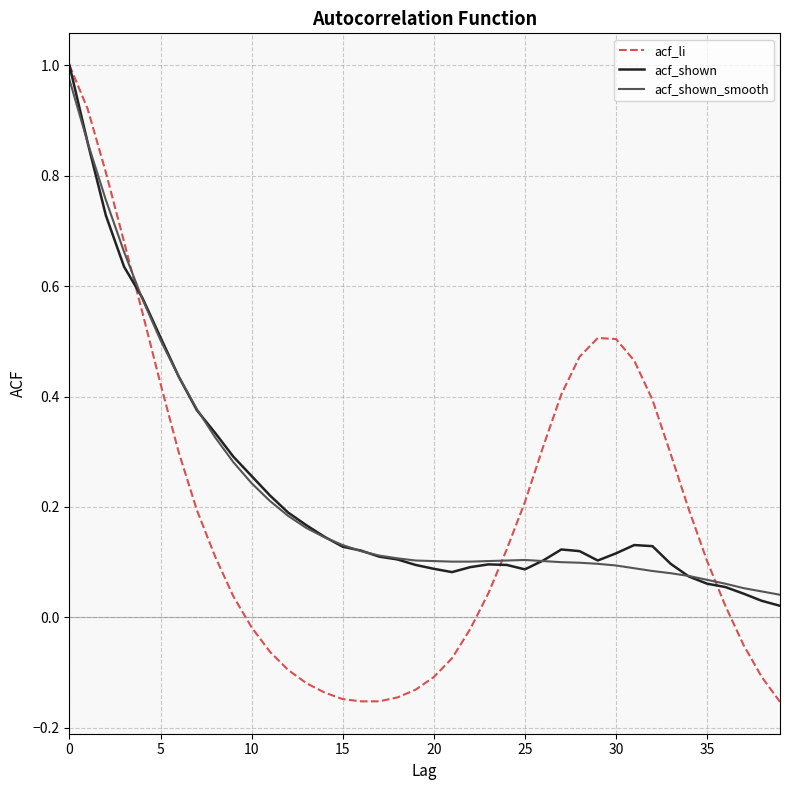

Which series has the largest range (max minus min)?

acf_li